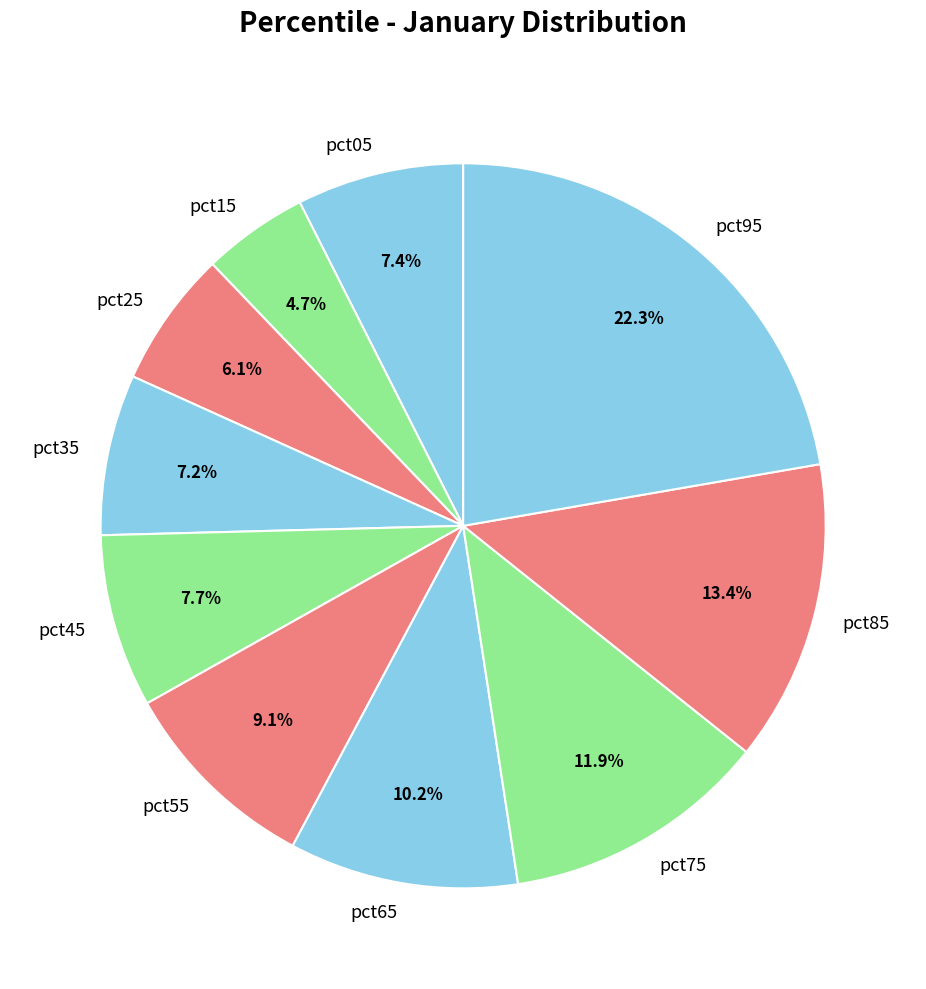

How many slices are in this pie chart?

10